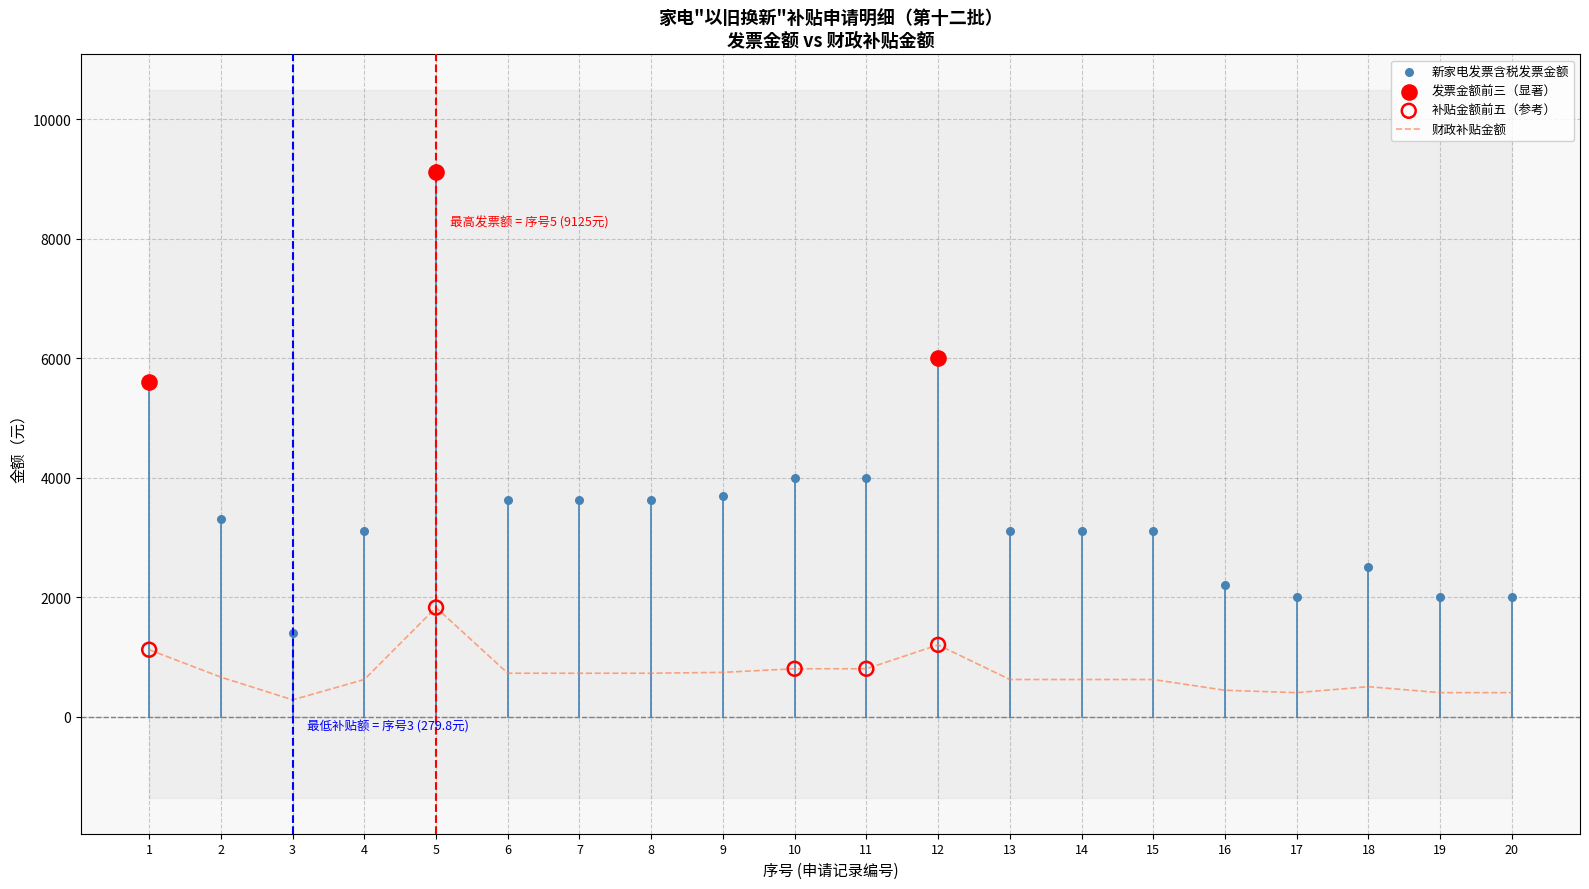

Which series has the largest Y range (max minus min)?

新家电发票含税发票金额